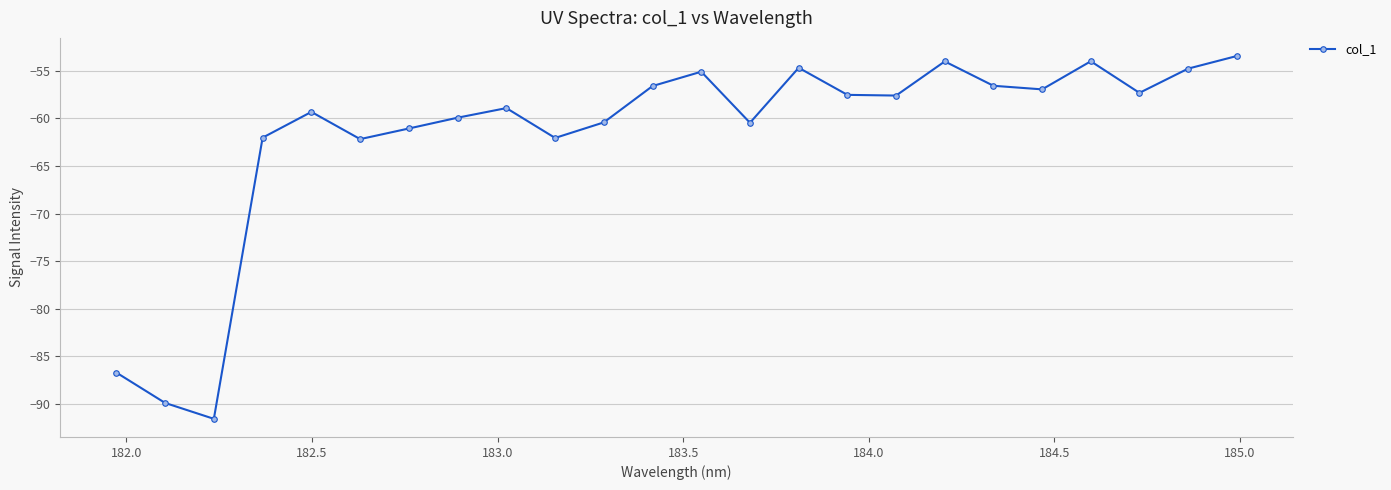

What is the minimum value shown in the chart?

-91.5